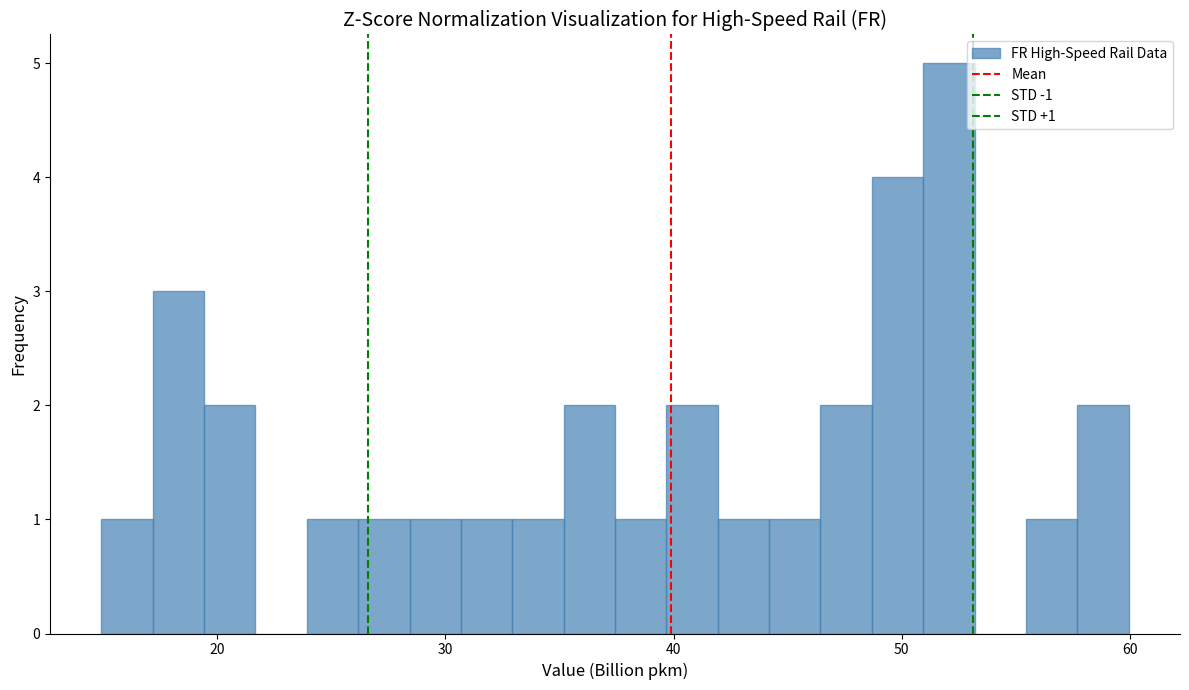

Read against the x-axis, roughly where is the centre of the tallest bar?

52